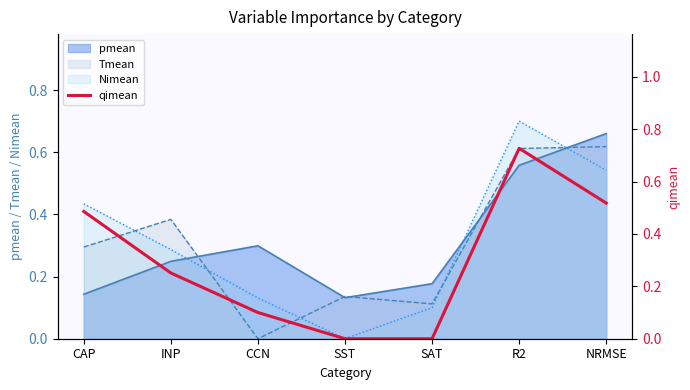

How many categories are shown in the chart?

7